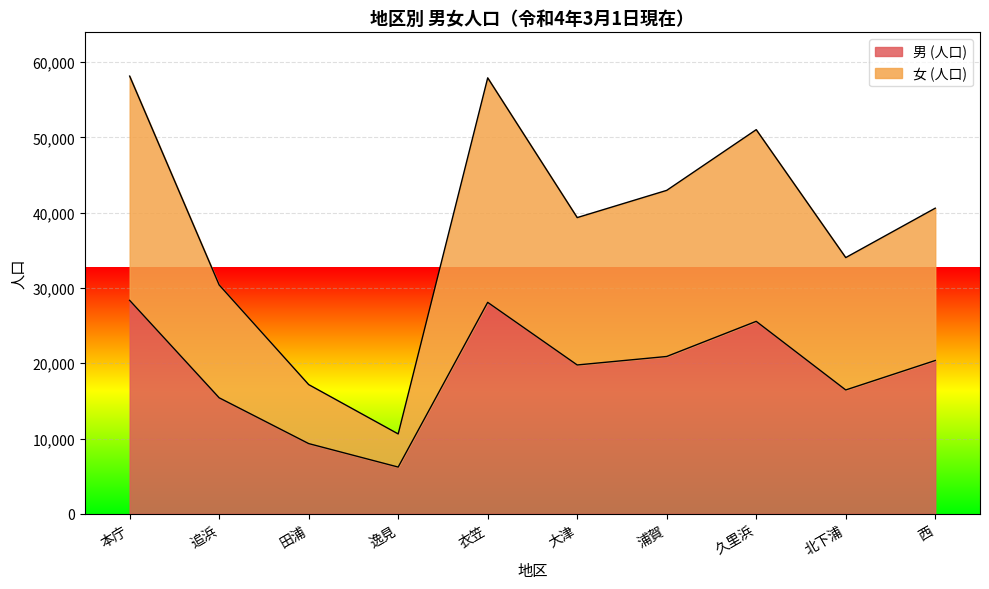

True or false: 男 (人口) and 女 (人口) intersect in this chart.

False